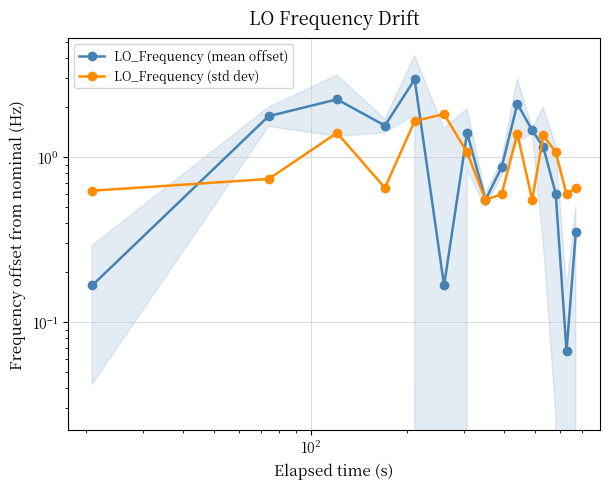

At which category does LO_Frequency (std dev) reach its first local peak?

$\mathdefault{10^{2}}$